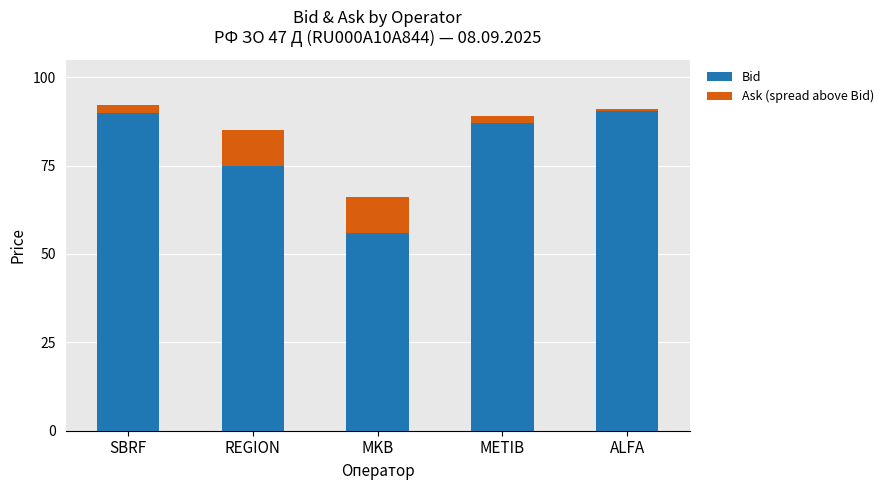

What is the total value across all series at REGION?

85.0